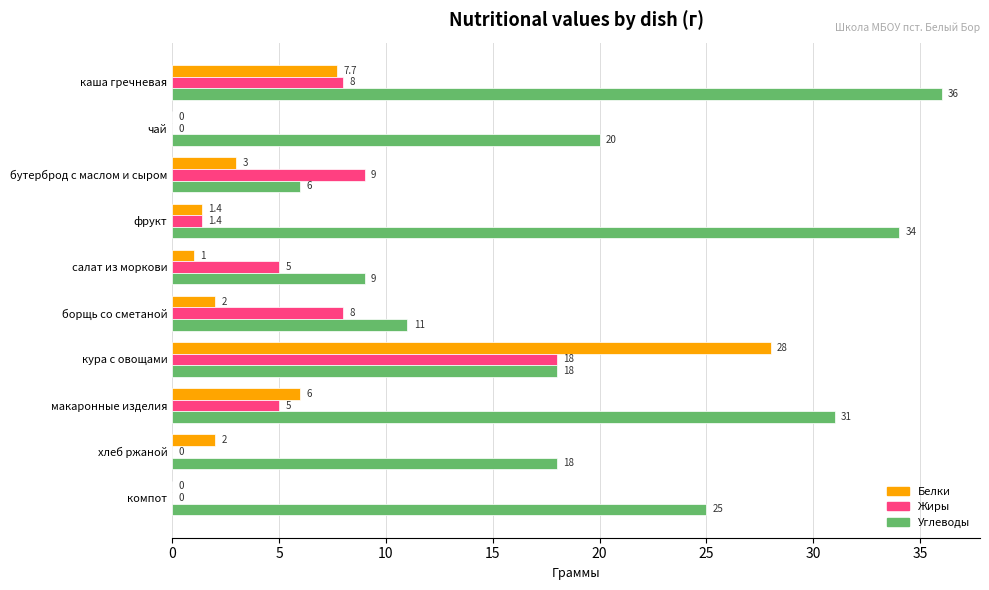

How many categories are shown in the chart?

10